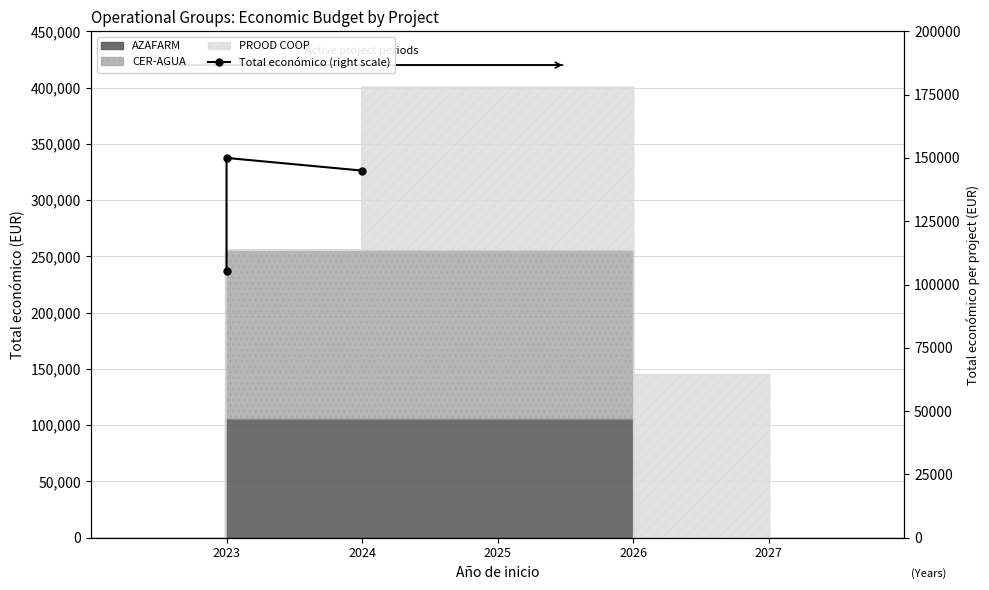

What is the maximum value shown in the chart?

150000